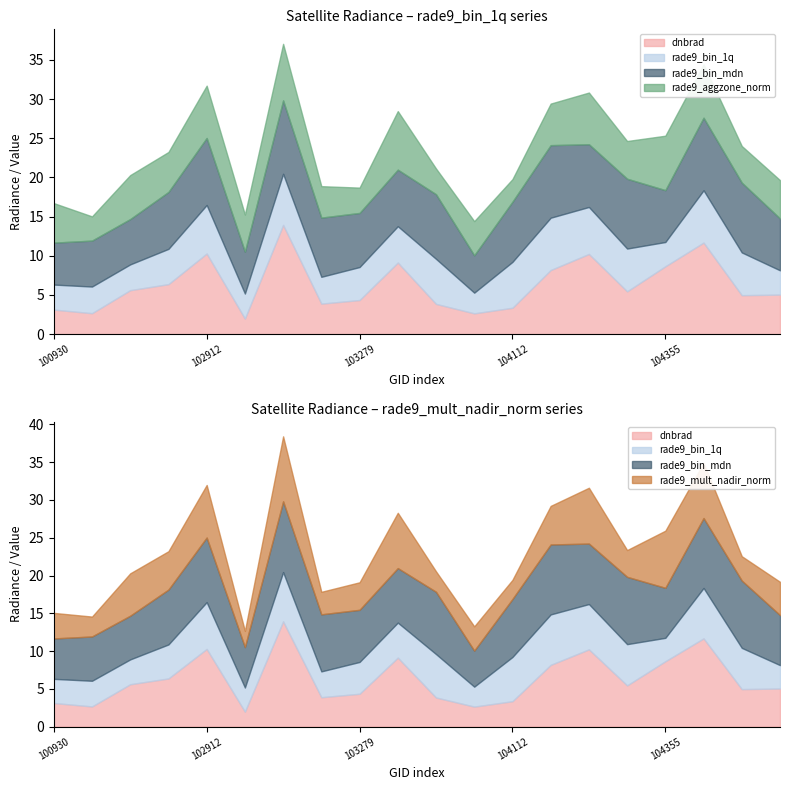

In rade9_mult_nadir_norm, how many points are higher than both neighbors (excluding endpoints)?

7